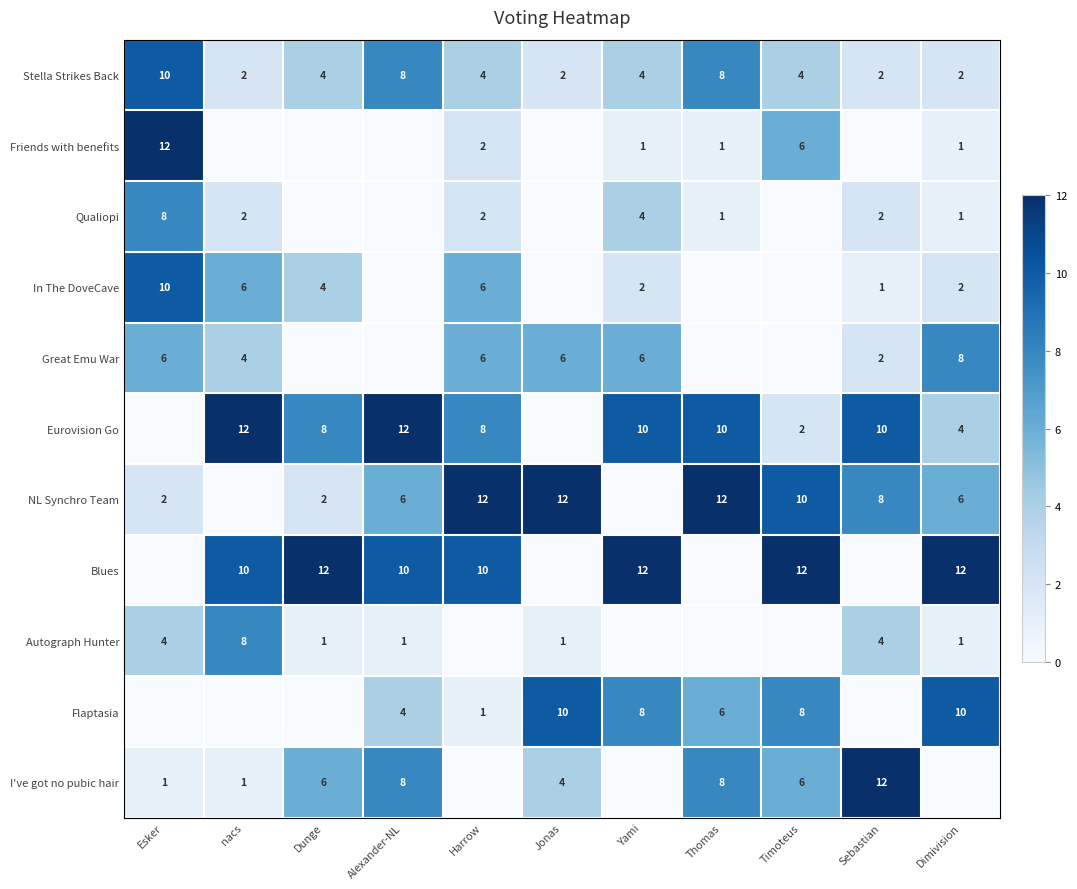

True or false: Great Emu War has a value of 6 at Yami.

True